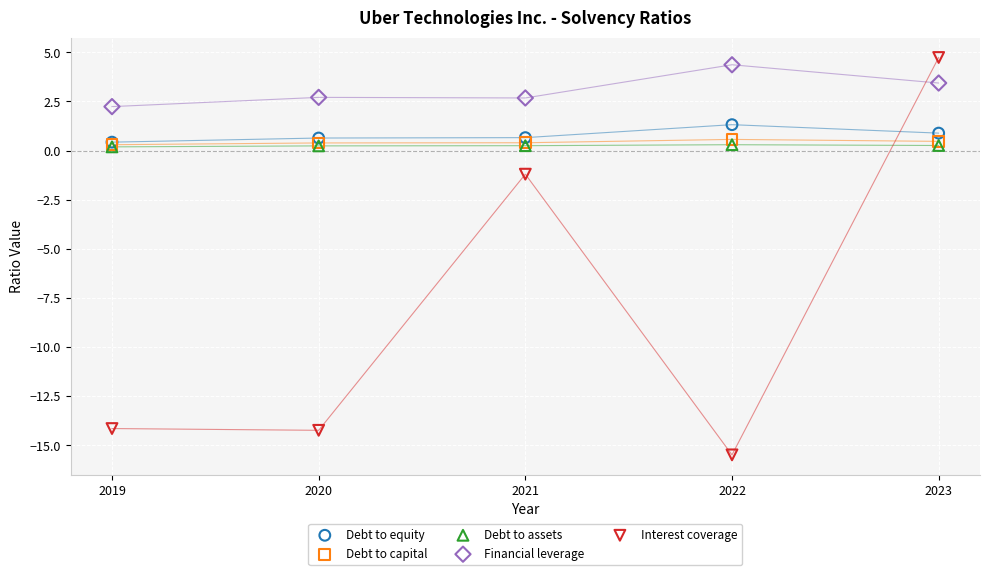

Across all series, what Y value is closest to -5?

-1.2